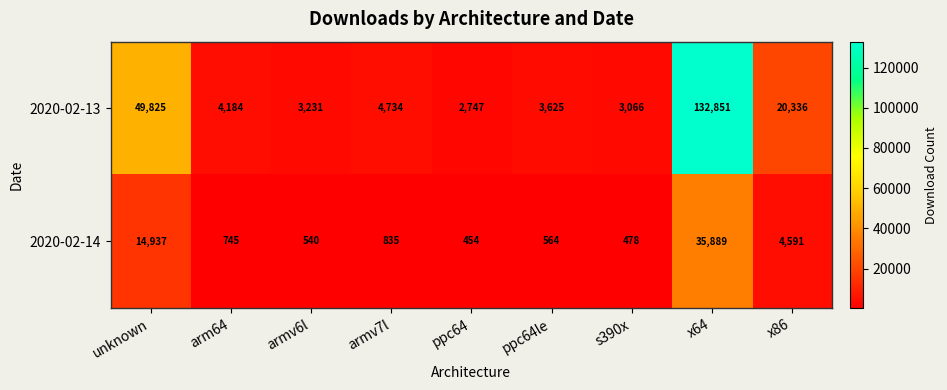

What is the smallest value displayed?

454